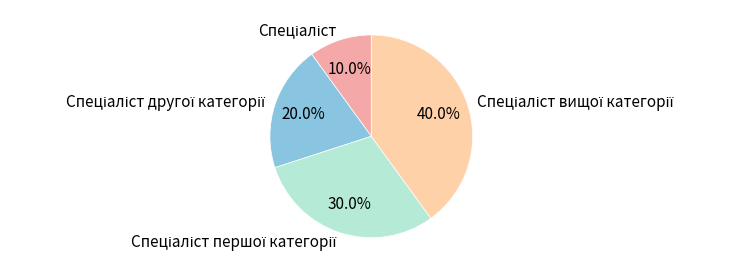

How many segments does this pie chart have?

4